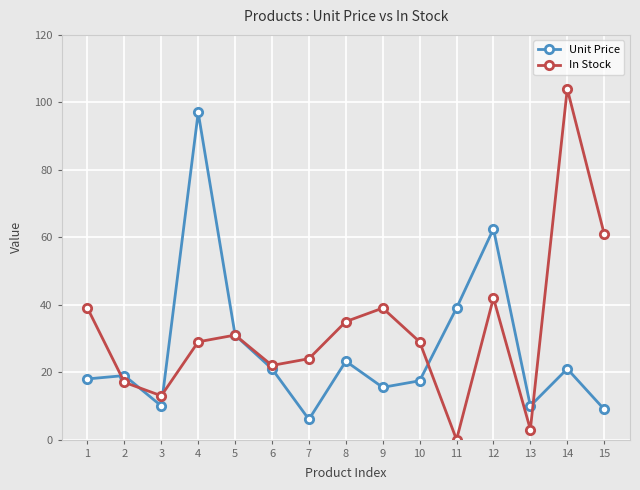

Rank the series by their maximum value, from highest to lowest.

In Stock, Unit Price